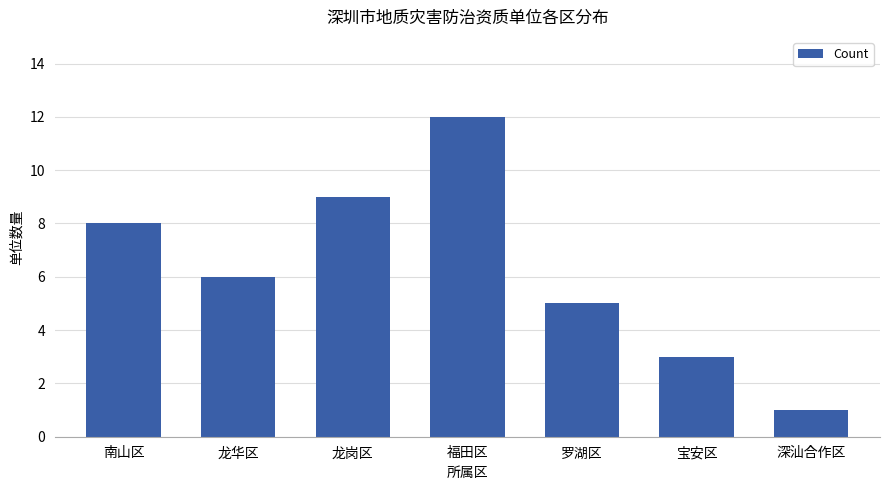

The value at 宝安区 is 2. True or false?

False